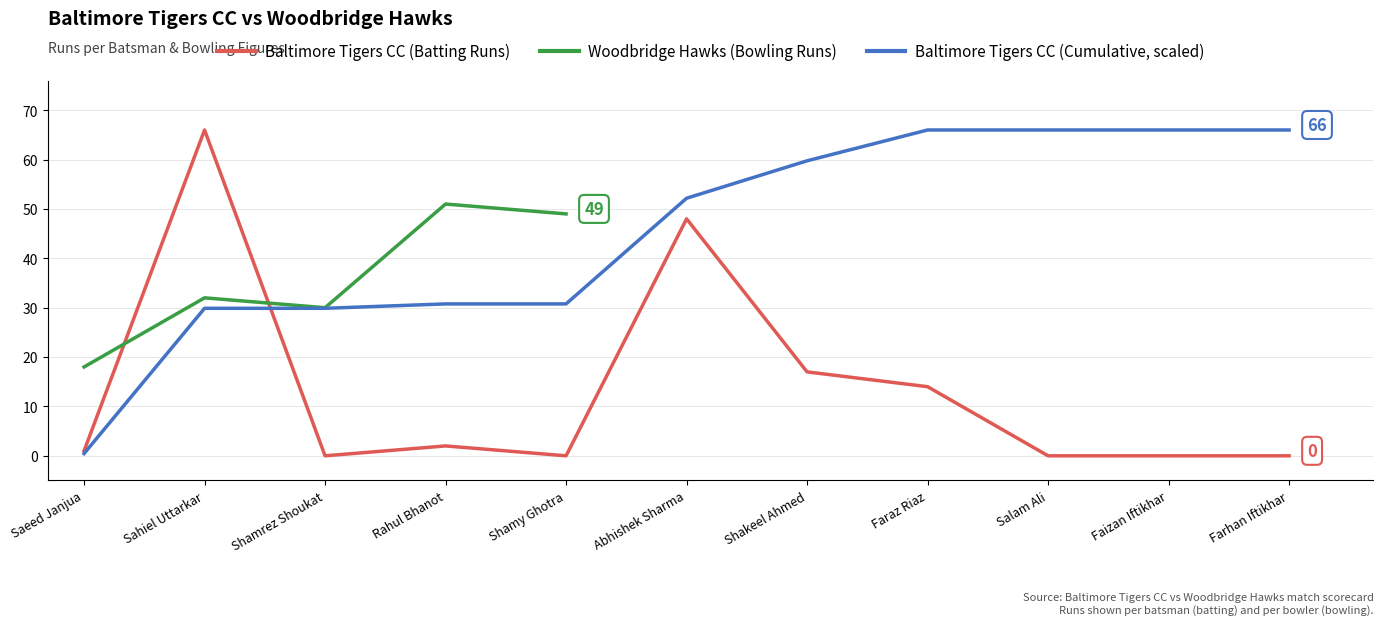

What is the maximum value shown in the chart?

66